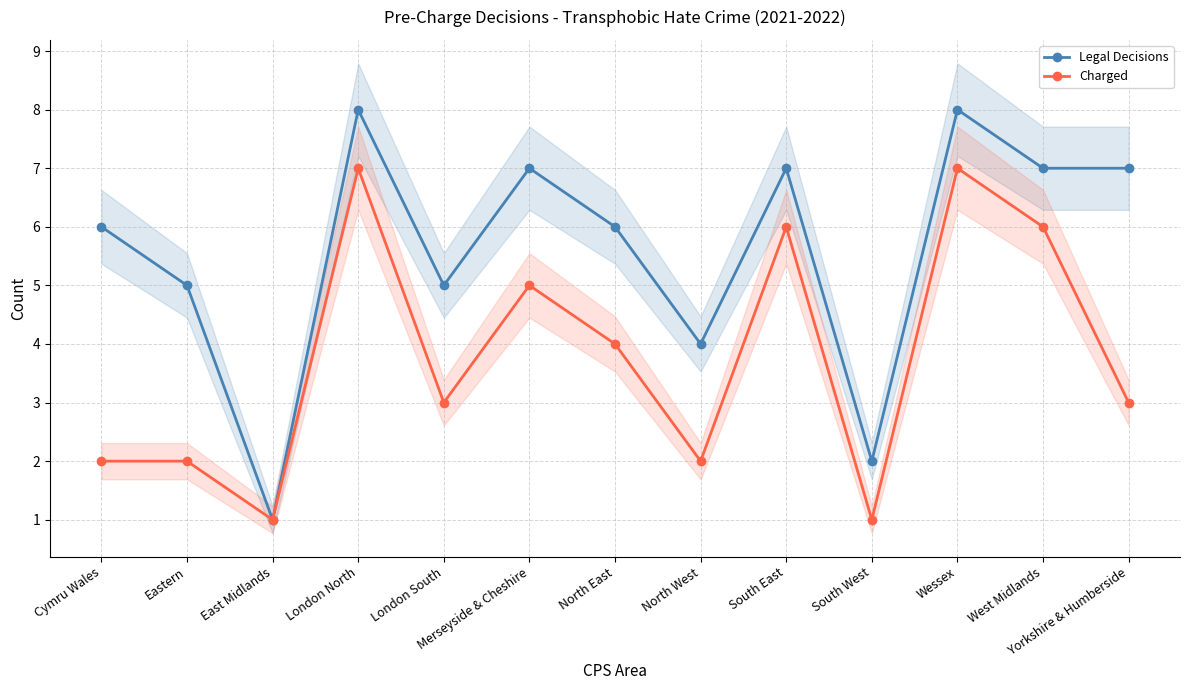

In Legal Decisions, how many points are higher than both neighbors (excluding endpoints)?

4